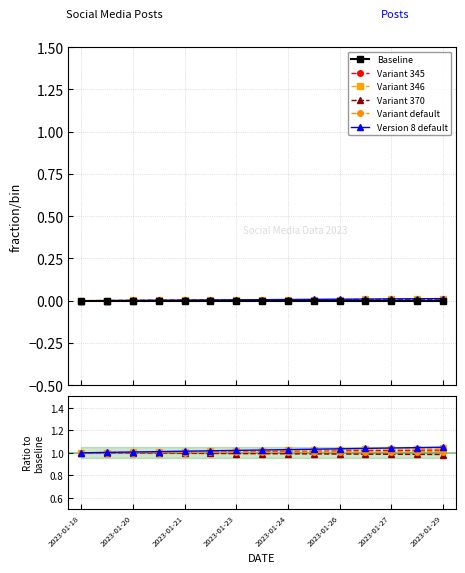

At 11, list the series in order from largest to smallest.

Version 8 default, Variant 346, Variant 345, Variant default, Variant 370, Baseline